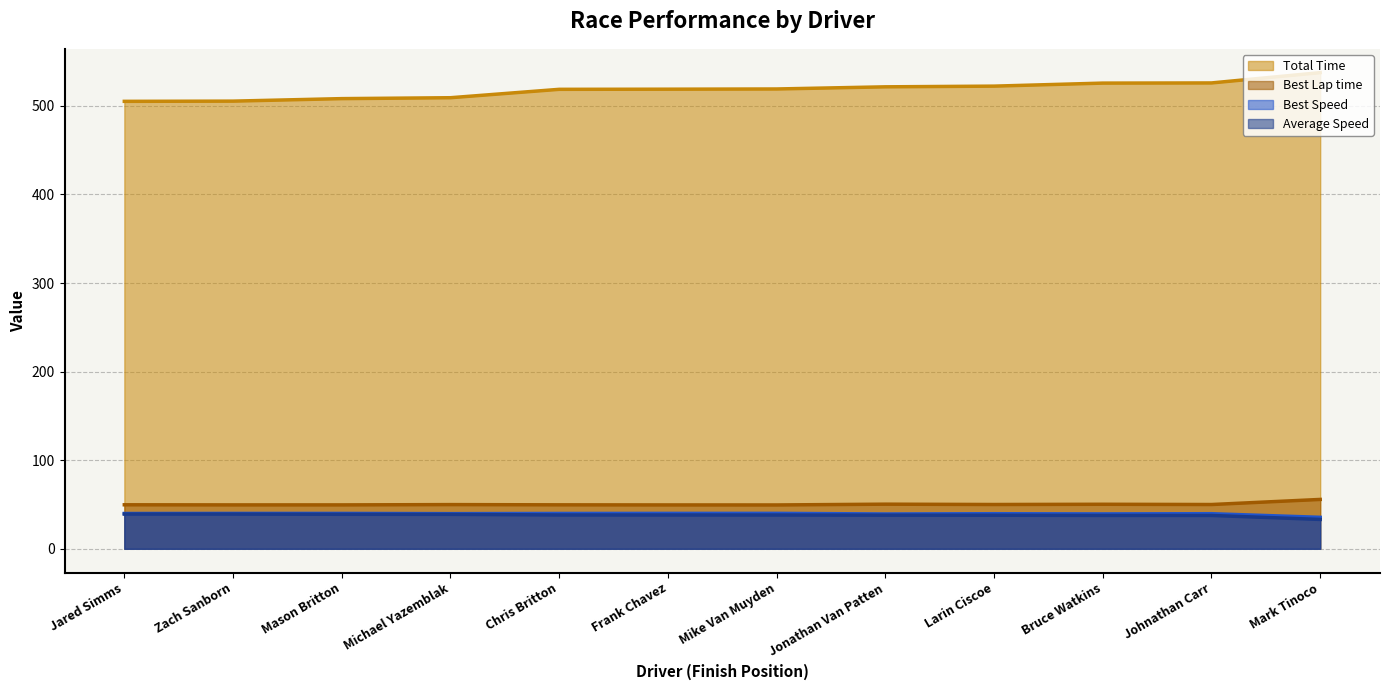

Reading left to right, transcribe all the data shown in this chart.

Total Time: 505.1	505.4	508.2	509.2	518.7	518.8	519.1	521.5	522.3	525.7	525.9	537.5
Best Lap time: 49.7	49.6	49.6	49.9	49.6	49.5	49.5	50.4	50.0	50.3	50.0	55.7
Best Speed: 39.9	40.0	40.0	39.7	39.9	40.0	40.0	39.3	39.6	39.4	39.6	35.5
Average Speed: 39.2	39.2	39.0	38.9	38.2	38.2	38.1	38.0	37.9	37.7	37.6	33.2